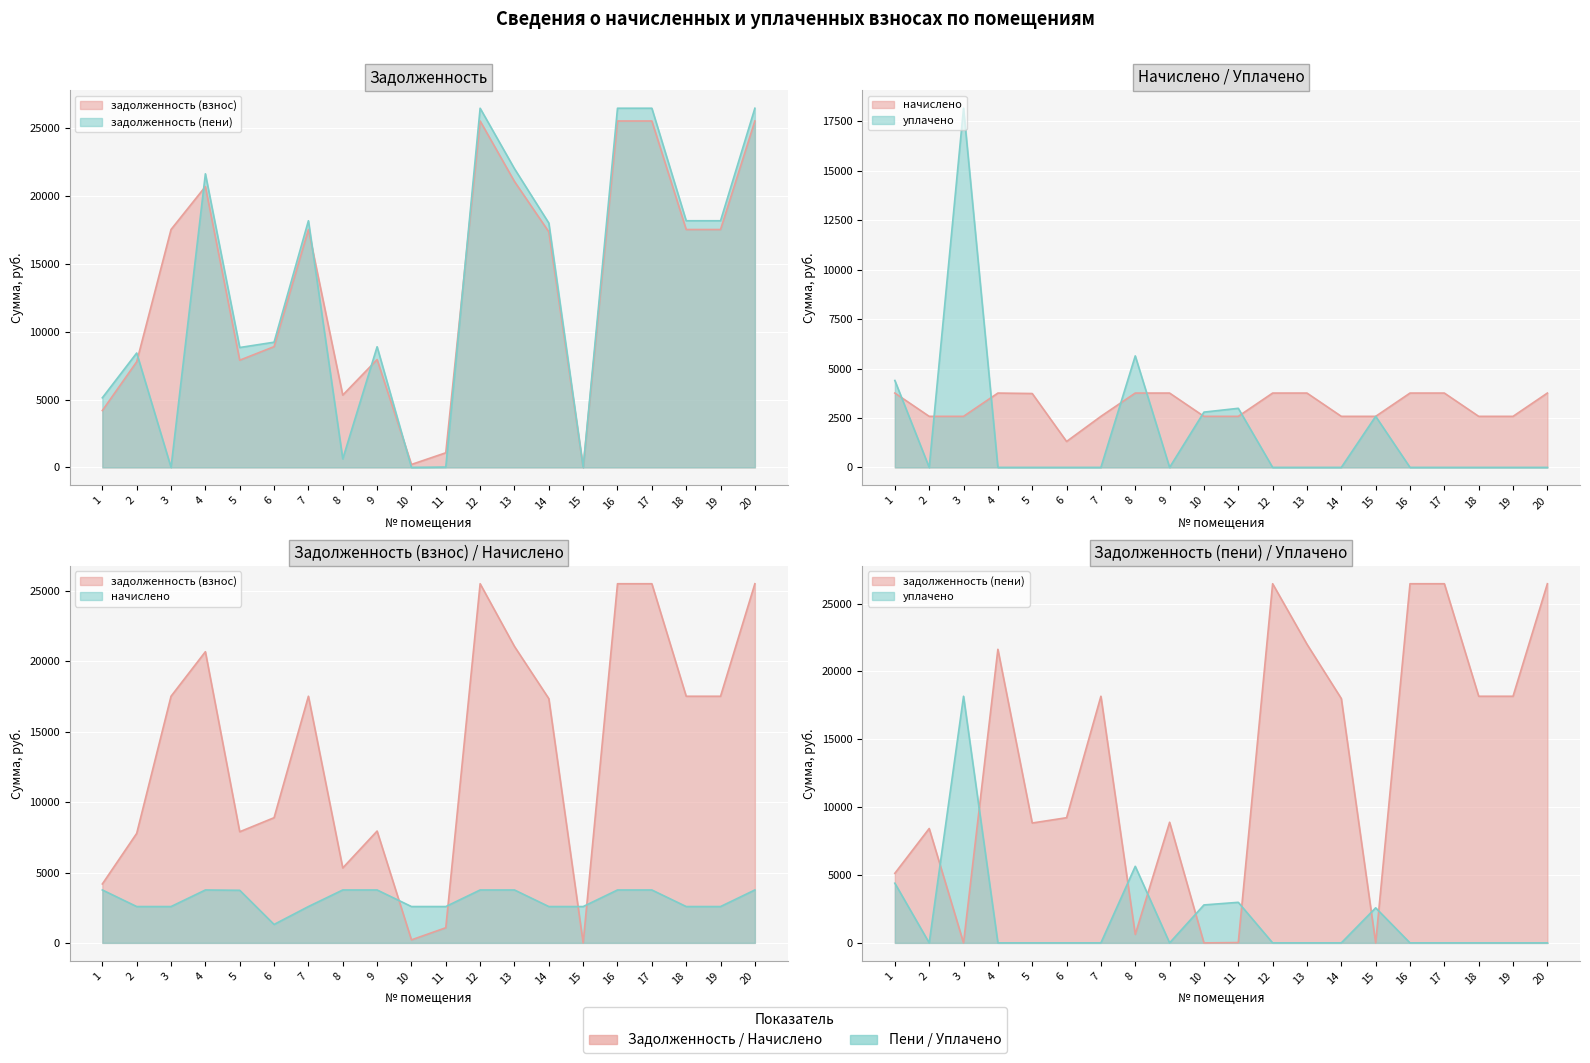

What is the sum of all уплачено values?

36569.6